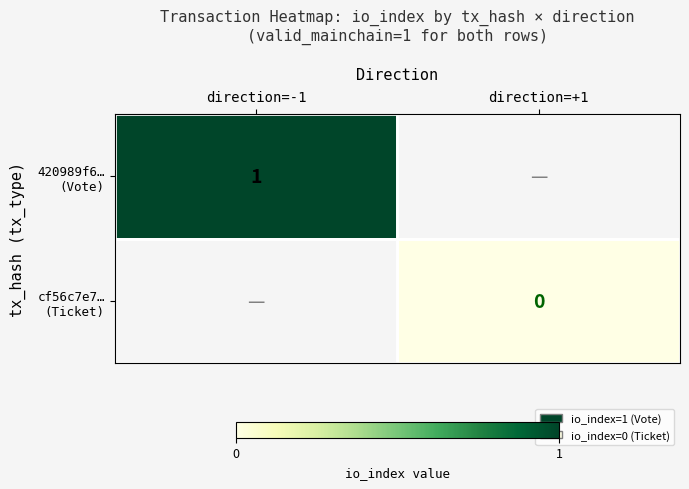

How many values in 420989f6… (Vote) are above zero?

1